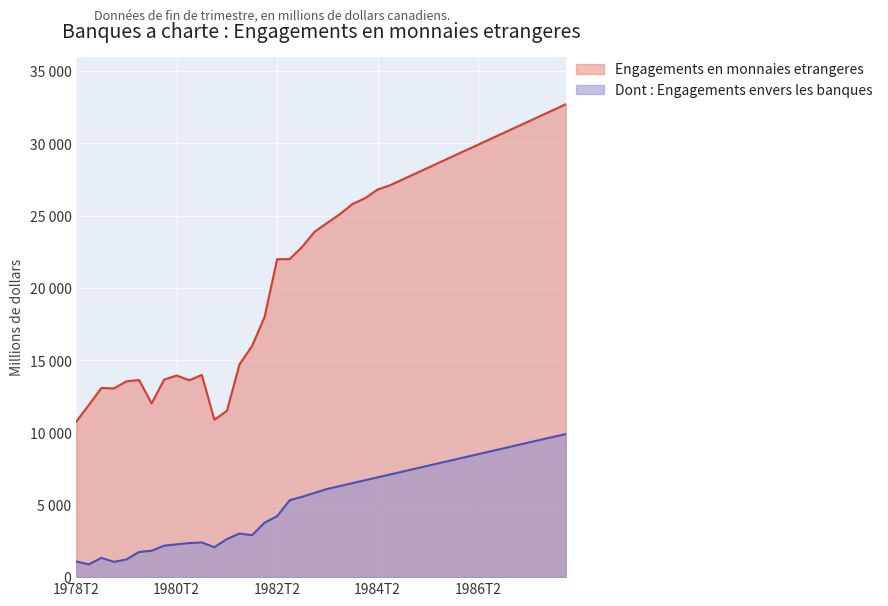

Which category has the highest value in the Engagements en monnaies etrangeres series?

1988T1